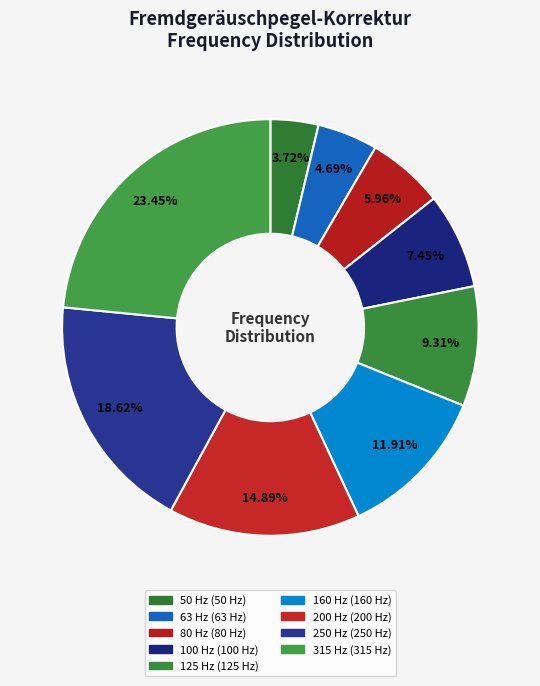

True or false: 80 Hz accounts for 6% of the total.

True